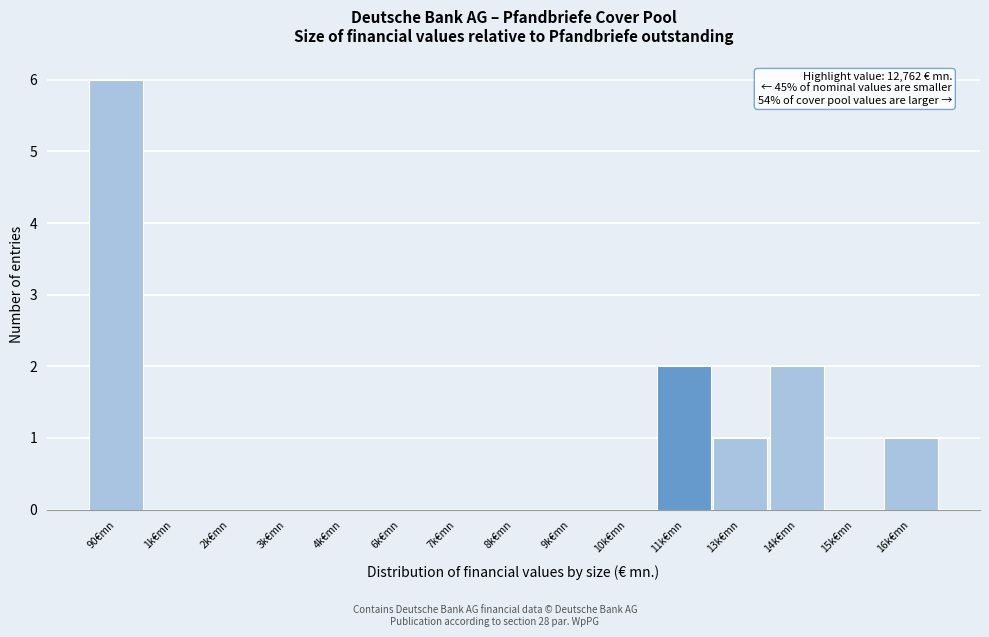

Reading left to right, extract all data points from this chart.

90€mn=6	1k€mn=0	2k€mn=0	3k€mn=0	4k€mn=0	6k€mn=0	7k€mn=0	8k€mn=0	9k€mn=0	10k€mn=0	11k€mn=2	13k€mn=1	14k€mn=2	15k€mn=0	16k€mn=1